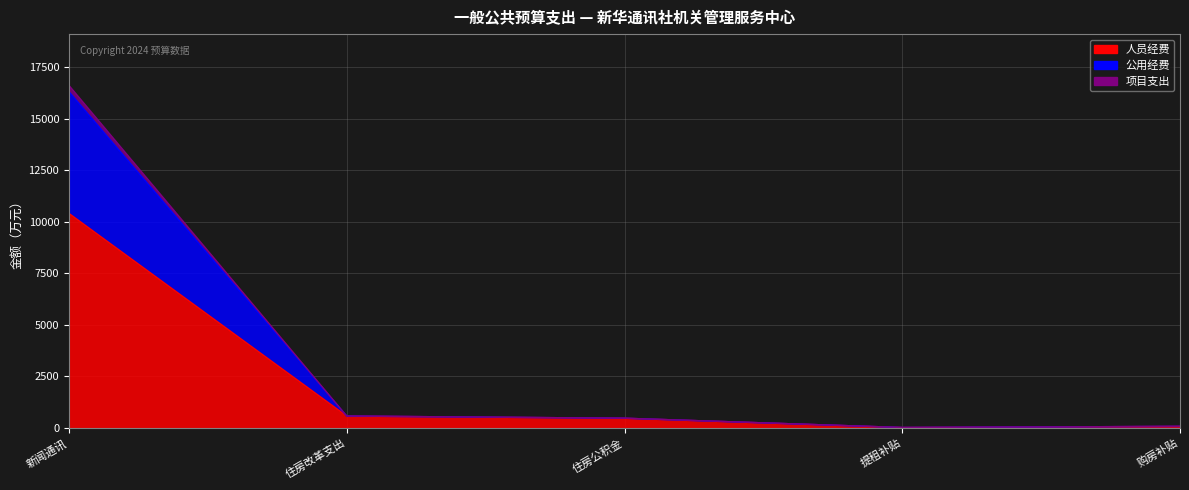

Between 新闻通讯 and 住房改革支出, which is larger?

新闻通讯